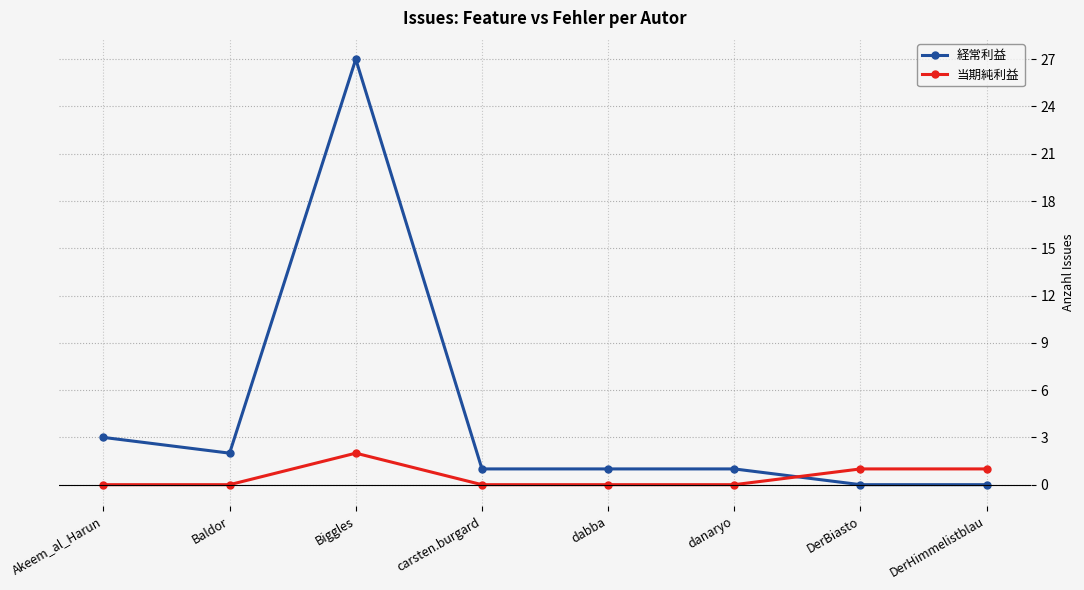

The value of 経常利益 at Baldor is 2. True or false?

True